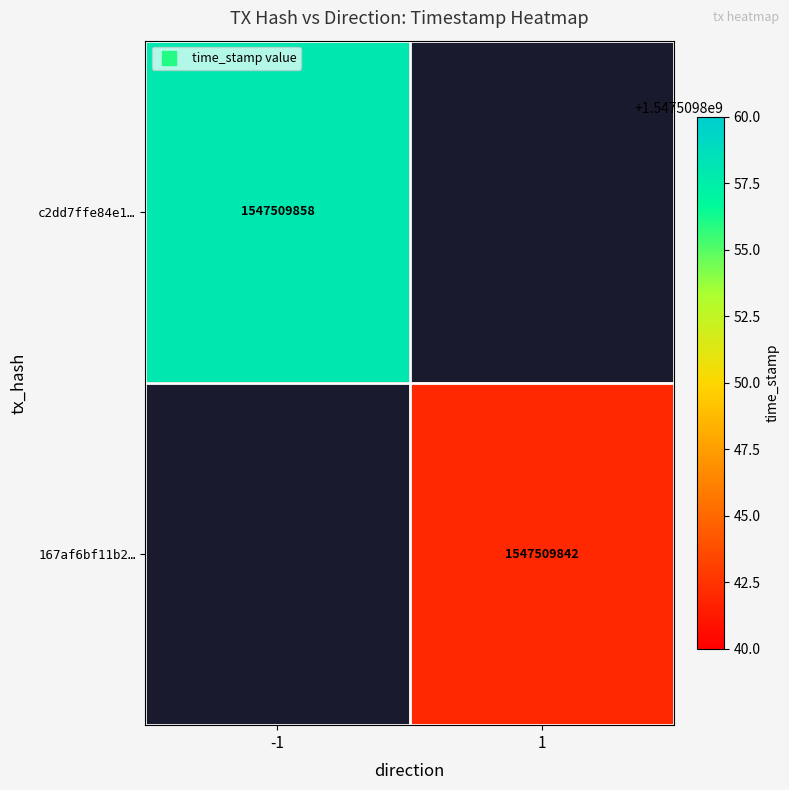

Reading right to left, what are all the values shown in this chart?

c2dd7ffe84e1a646b08553a3b53c0d777a133db: 1547509858	-1
167af6bf11b2668efc0846405b0cc1747a29ec9: 1547509842	1